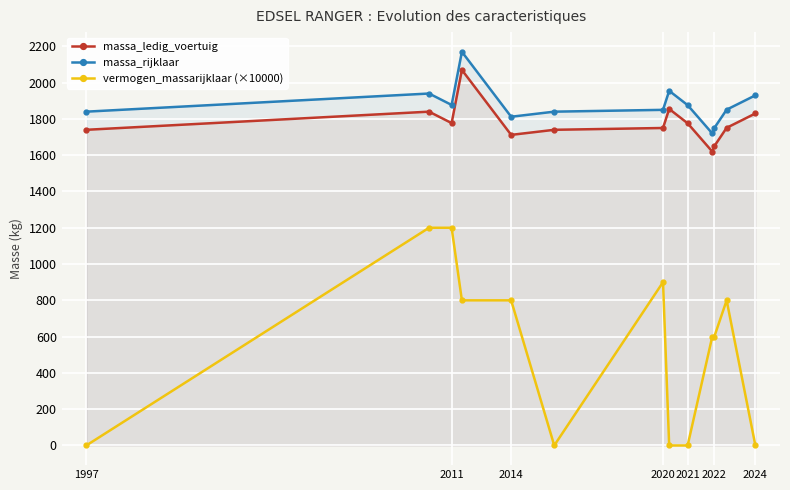

True or false: vermogen_massarijklaar (×10000) and massa_rijklaar cross at least once.

False